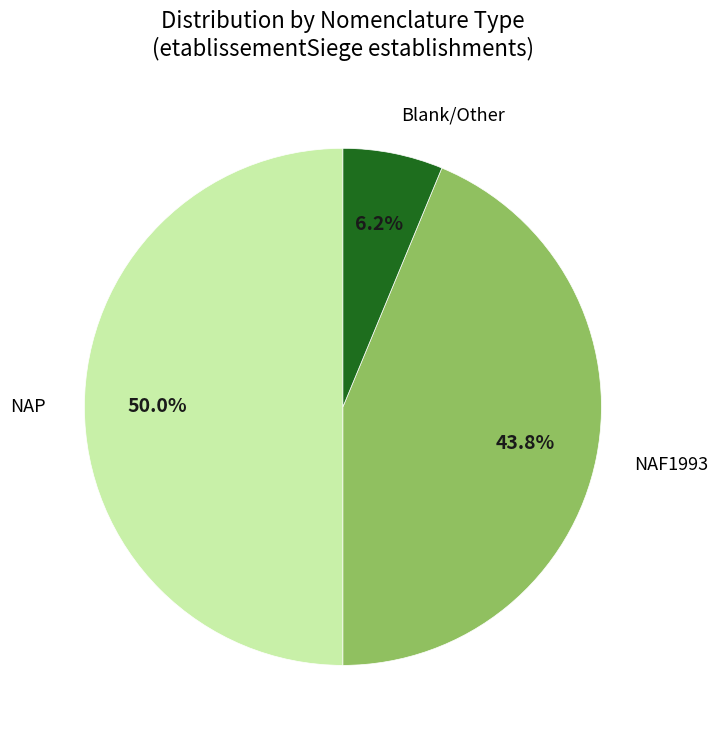

How many slices are in this pie chart?

3